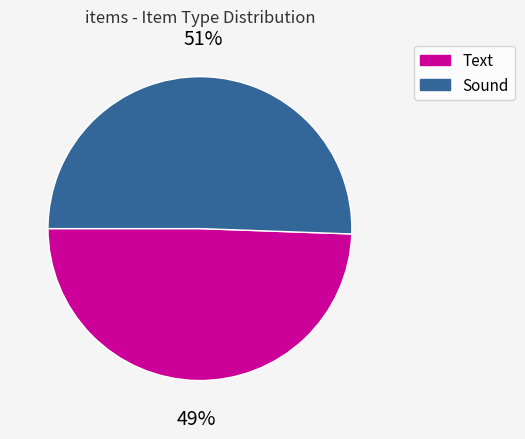

To the nearest percent, what percentage of the pie is Sound?

51%